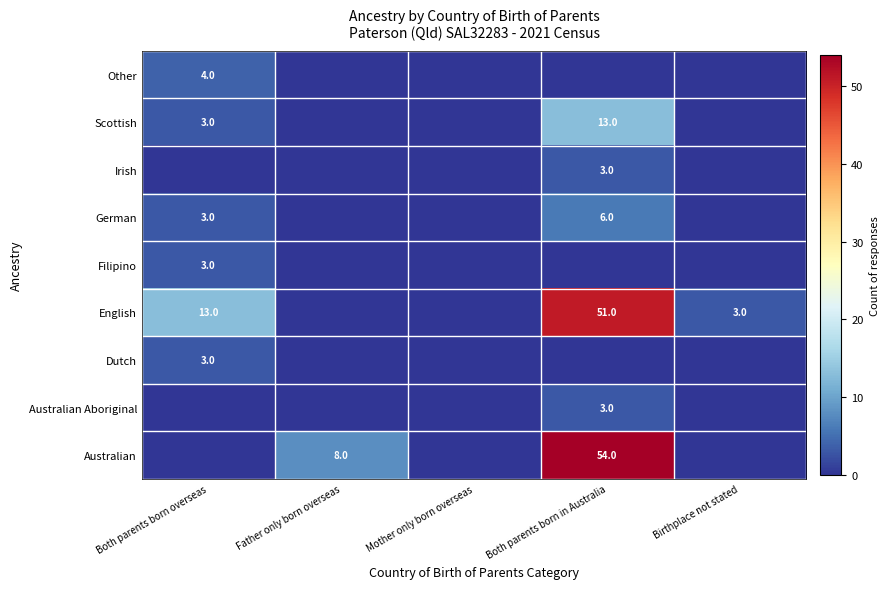

The value of Other at Both parents born overseas is 7. True or false?

False